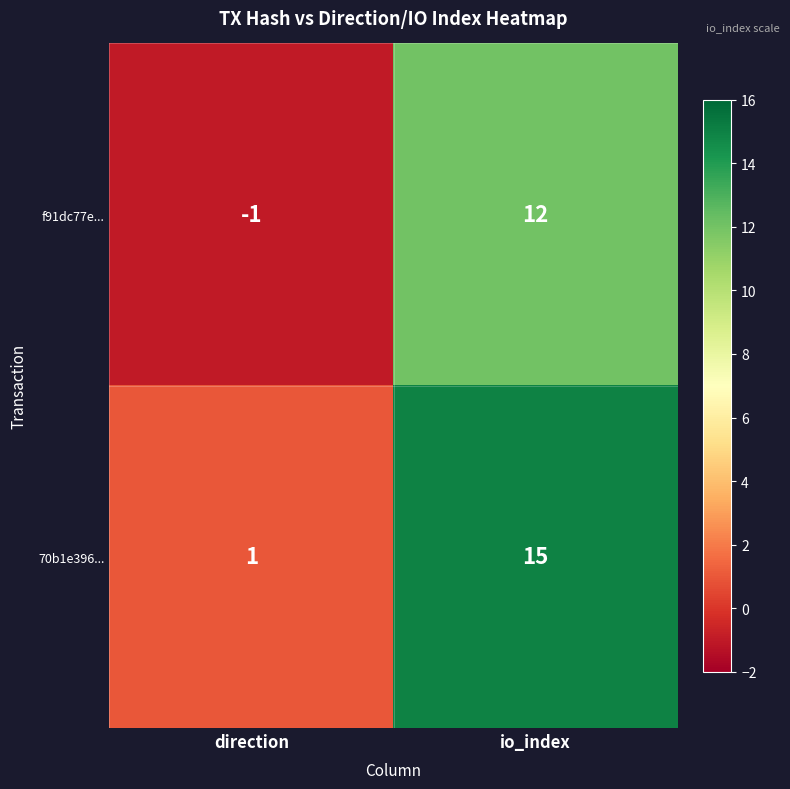

Read the f91dc77e... value at io_index.

12